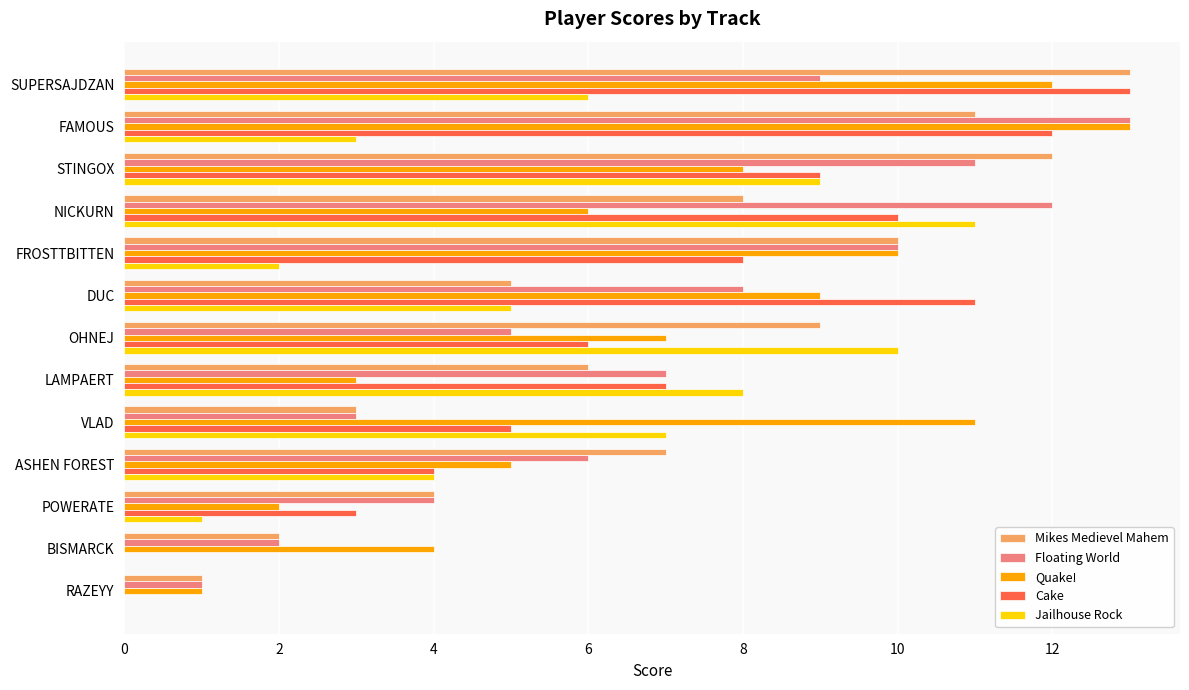

What is the maximum value shown in the chart?

13